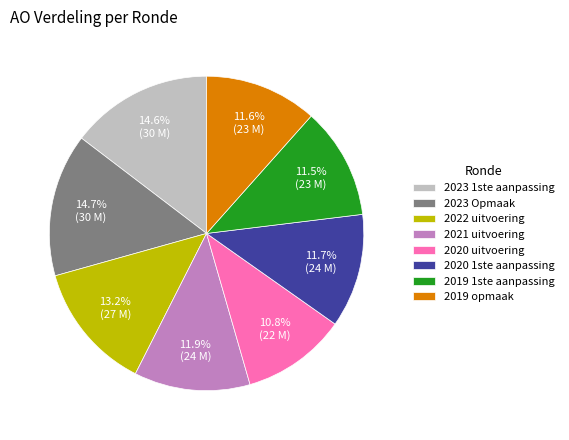

To the nearest percent, what percentage of the pie is 2021 uitvoering?

12%